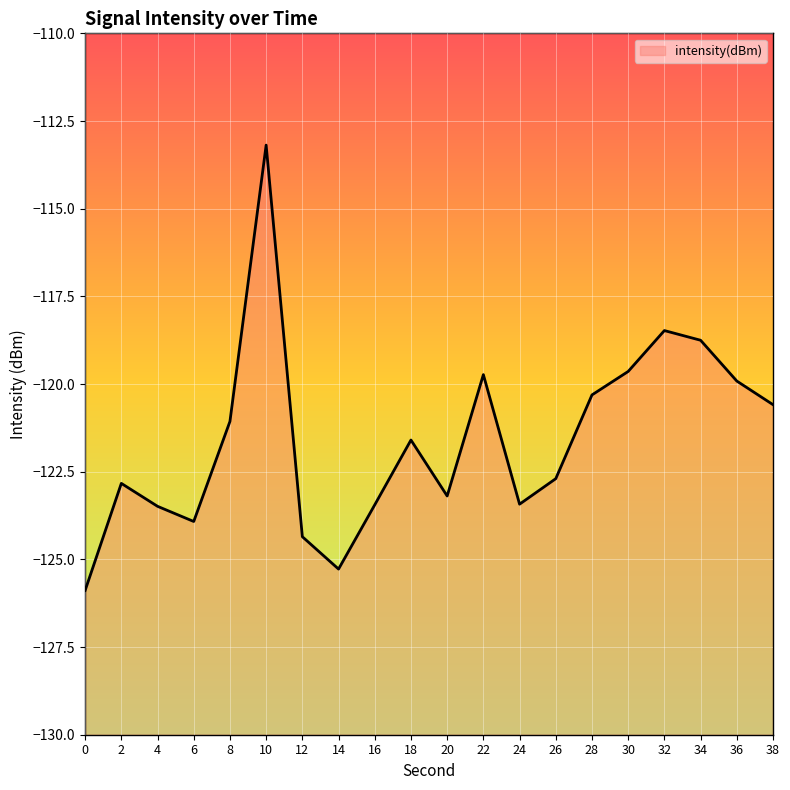

Reading left to right, transcribe all the data shown in this chart.

-125.9	-122.8	-123.5	-123.9	-121.1	-113.2	-124.4	-125.3	-123.4	-121.6	-123.2	-119.7	-123.4	-122.7	-120.3	-119.6	-118.5	-118.8	-119.9	-120.6